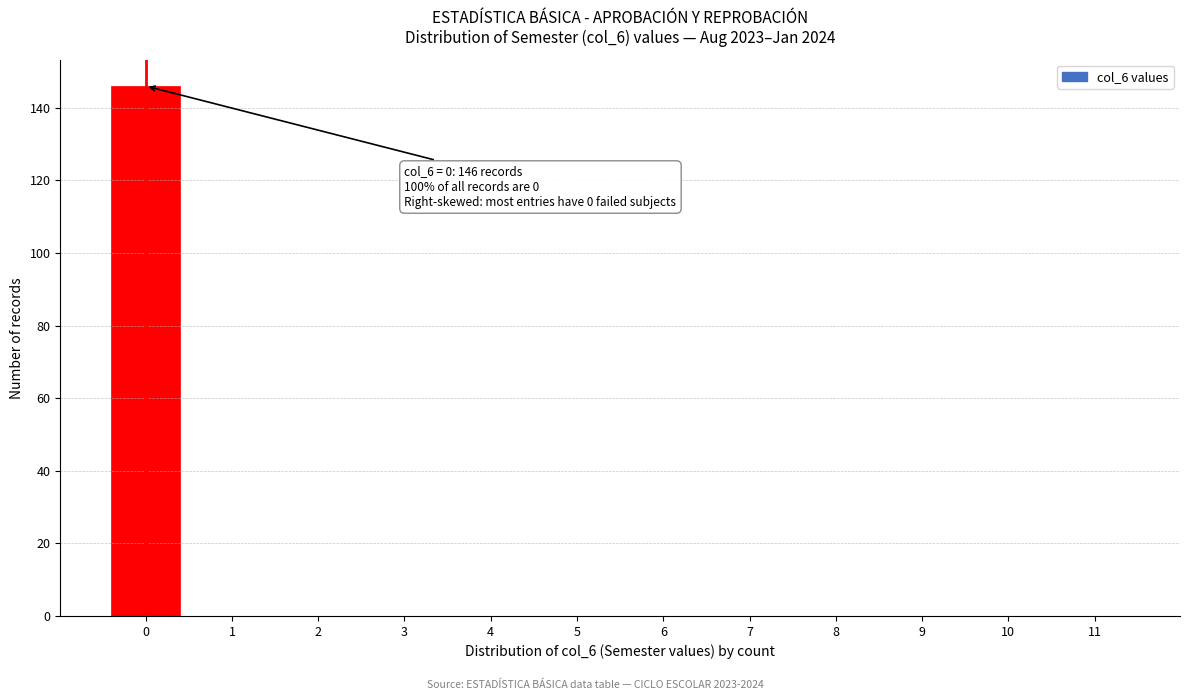

Reading left to right, transcribe all the data shown in this chart.

0=146	1=0	2=0	3=0	4=0	5=0	6=0	7=0	8=0	9=0	10=0	11=0